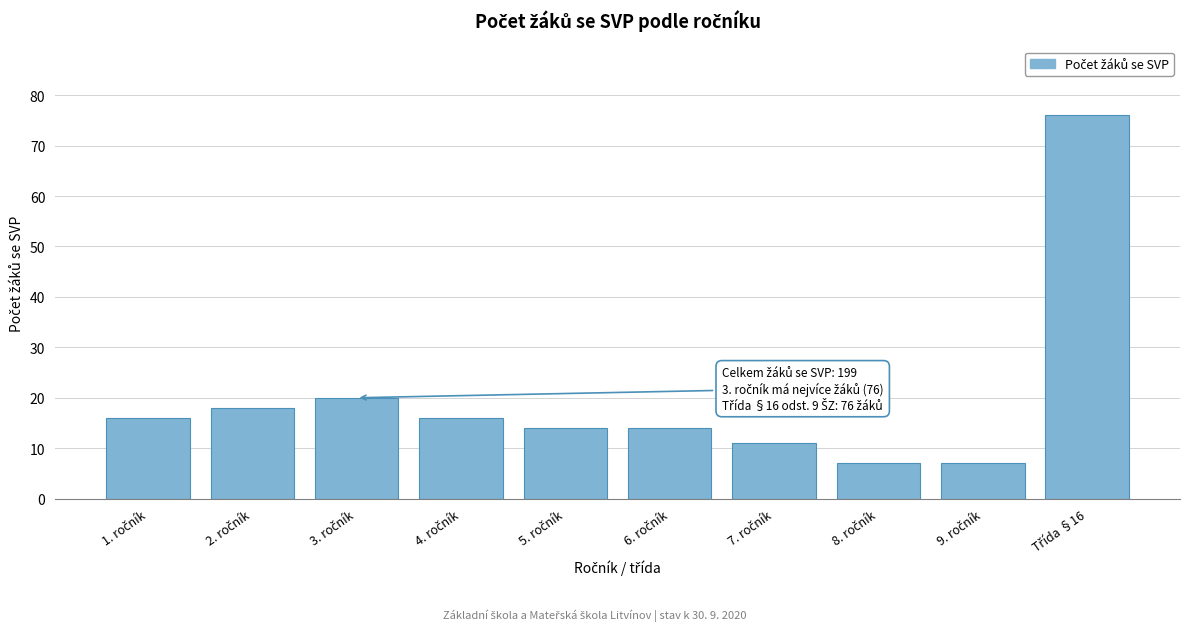

Reading left to right, transcribe all the data shown in this chart.

16	18	20	16	14	14	11	7	7	76